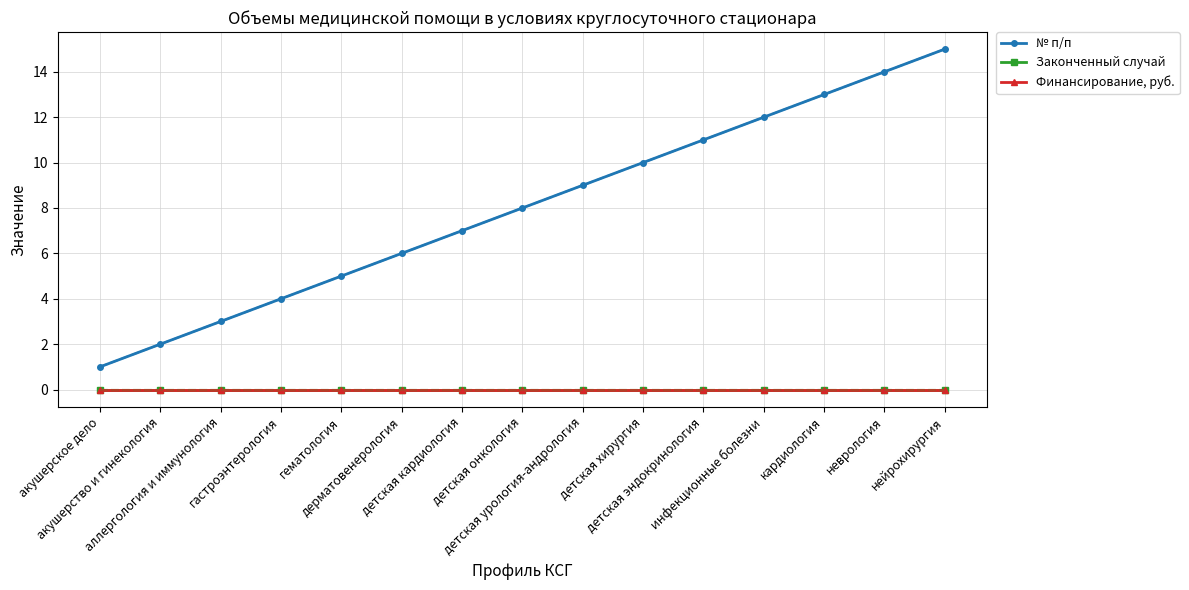

True or false: Финансирование, руб. has a value of 0 at гематология.

True